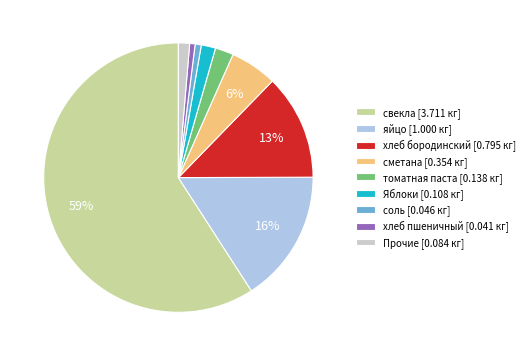

Is it true that томатная паста [0.138 кг] is 2% of the pie?

True